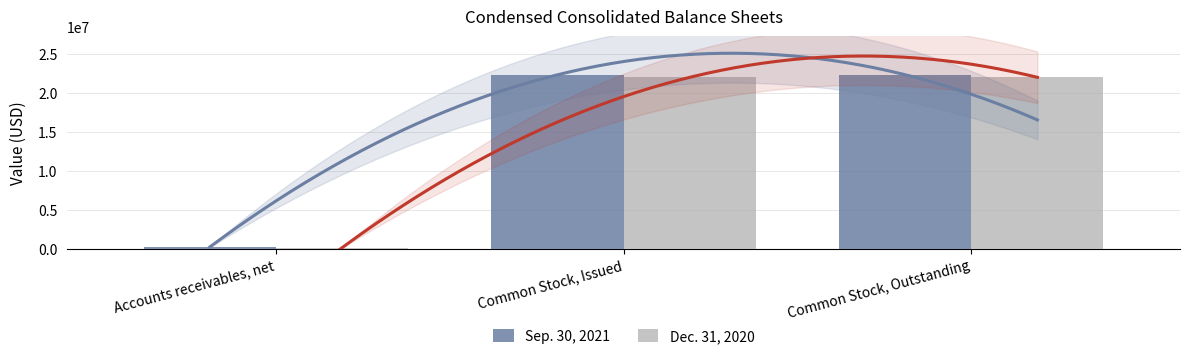

How many data points in Dec. 31, 2020 are less than 21970638?

1